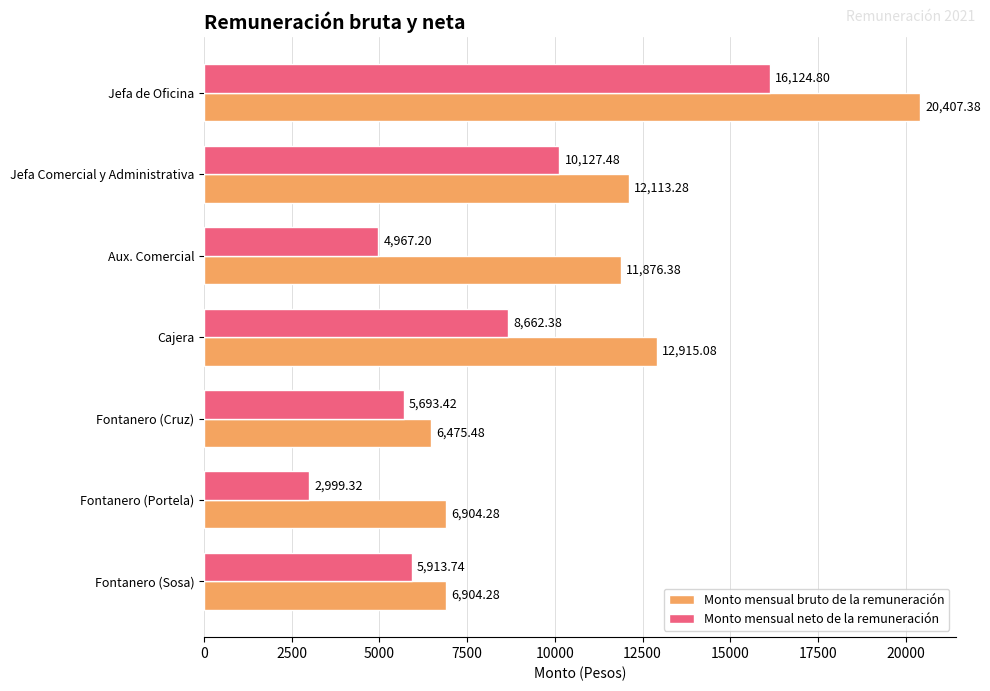

What is the difference between the maximum and second lowest values in the Monto mensual bruto de la remuneración series?

13503.1